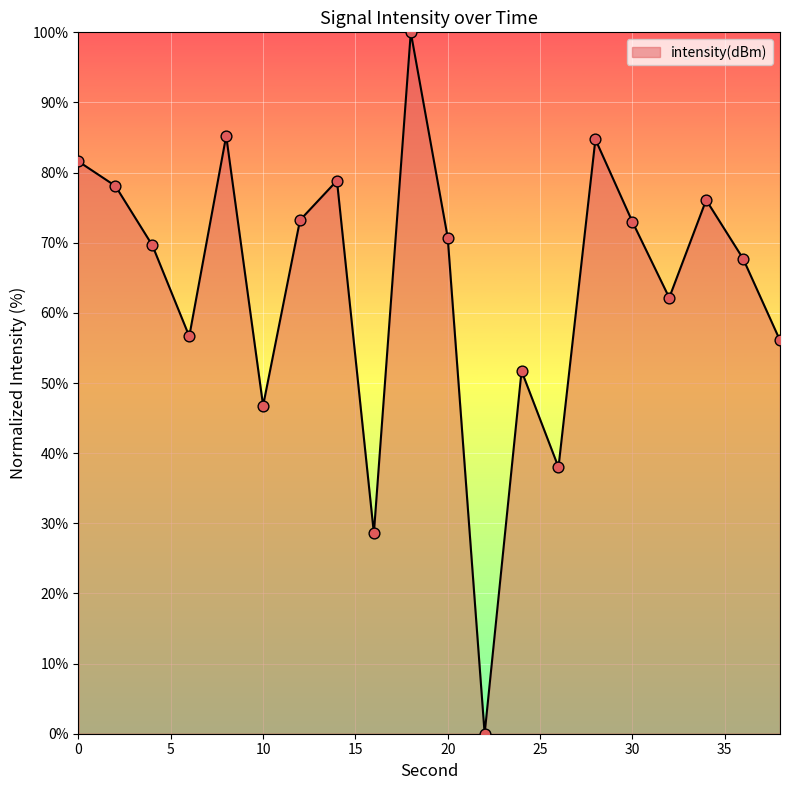

What is the maximum value shown in the chart?

100.0